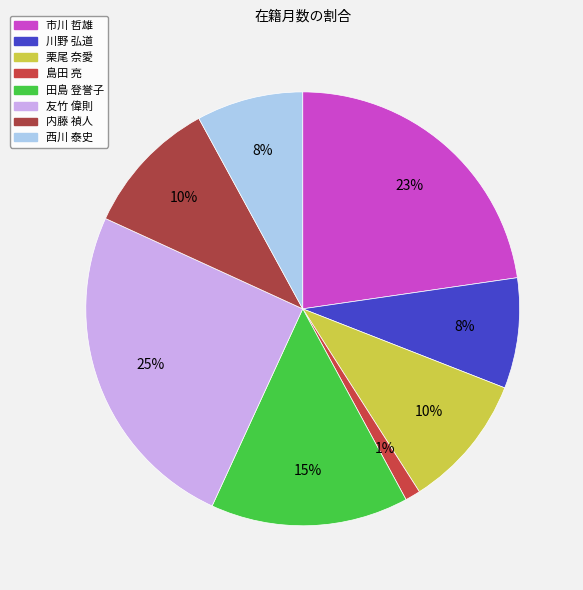

Count the number of slices in the pie.

8